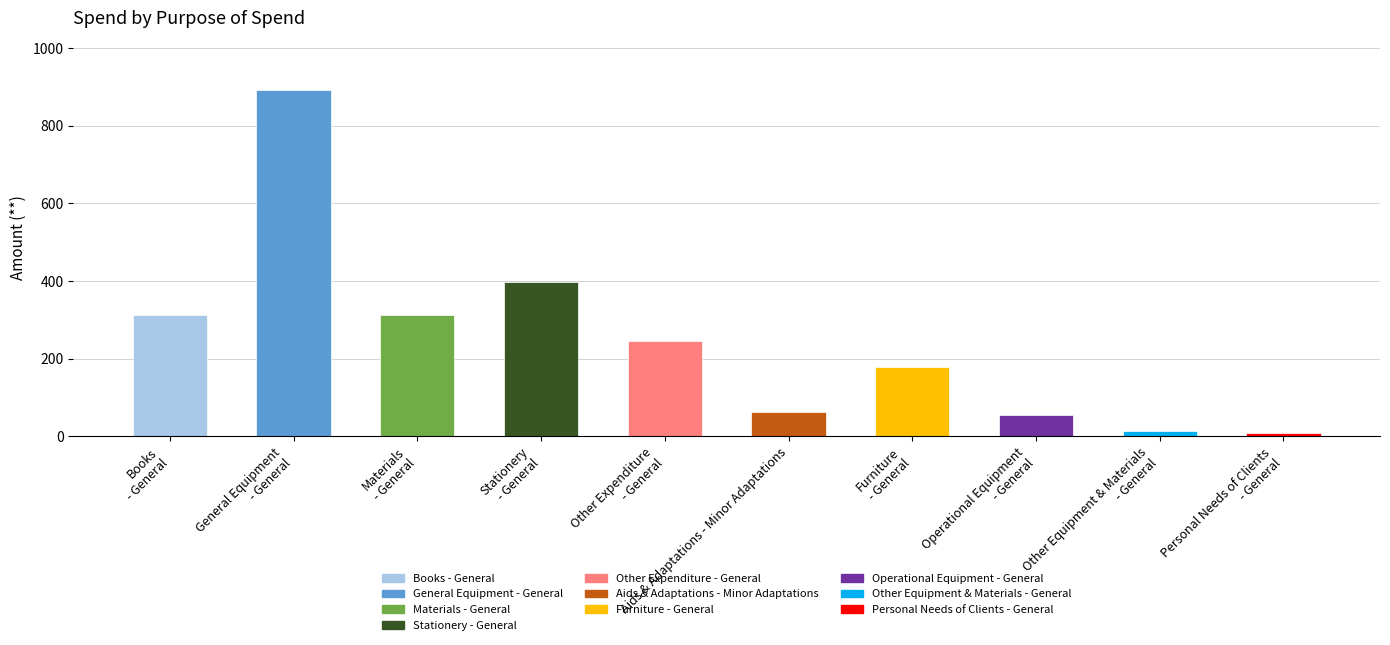

What is the maximum value shown in the chart?

892.5